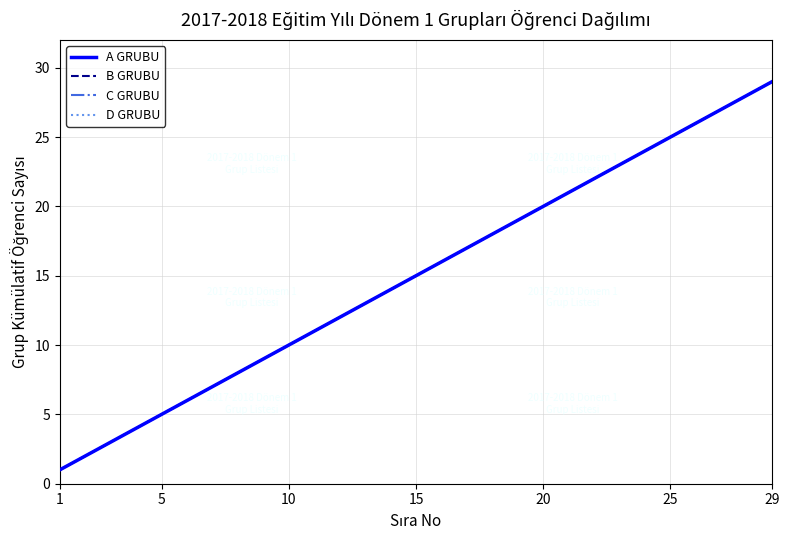

Is this an area chart (filled region under the line)?

No